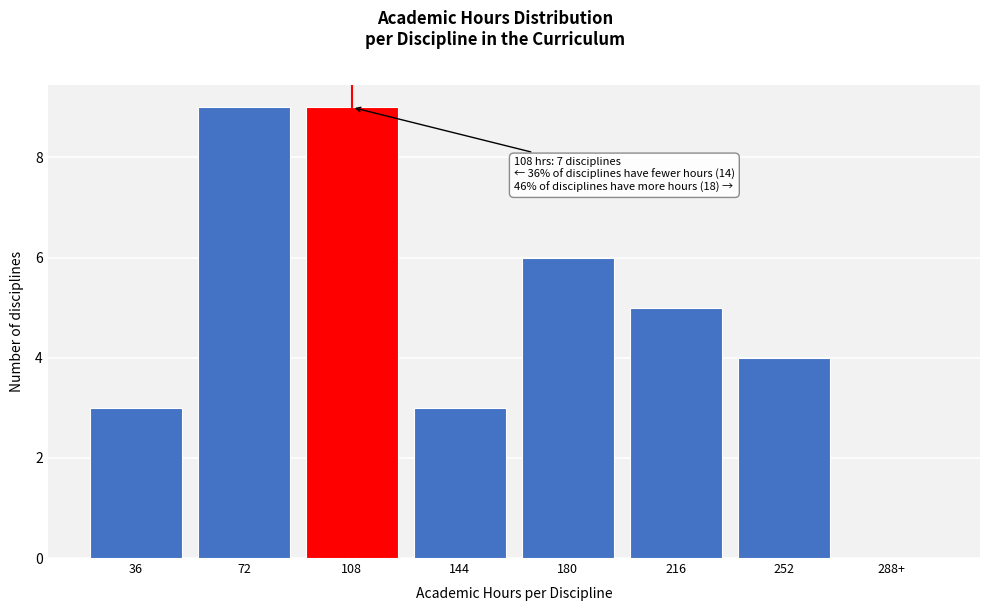

Reading left to right, list all the values displayed in this chart.

36=3	72=9	108=9	144=3	180=6	216=5	252=4	288+=0